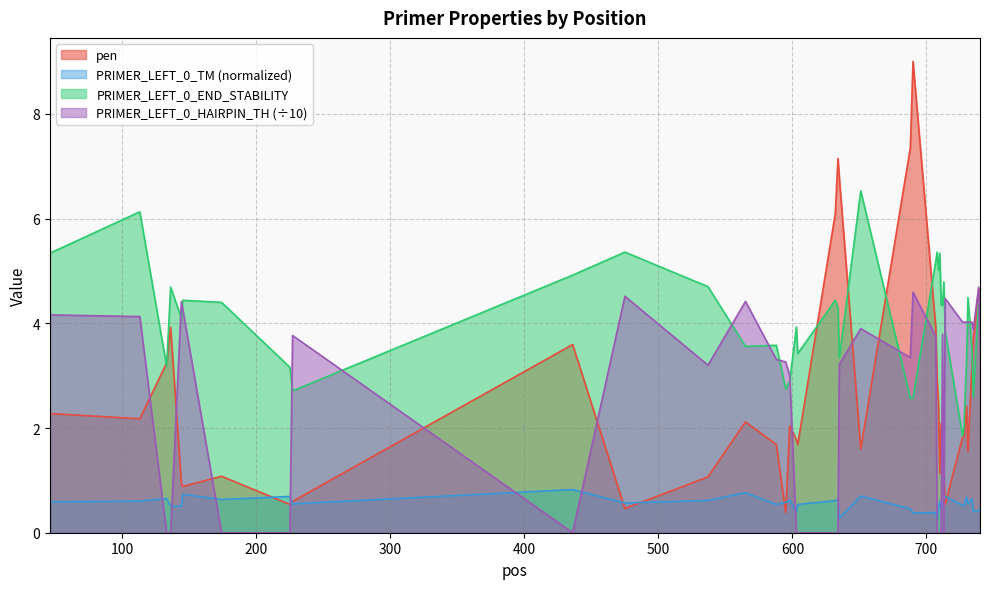

True or false: PRIMER_LEFT_0_TM has more than 2 interior local peaks.

True